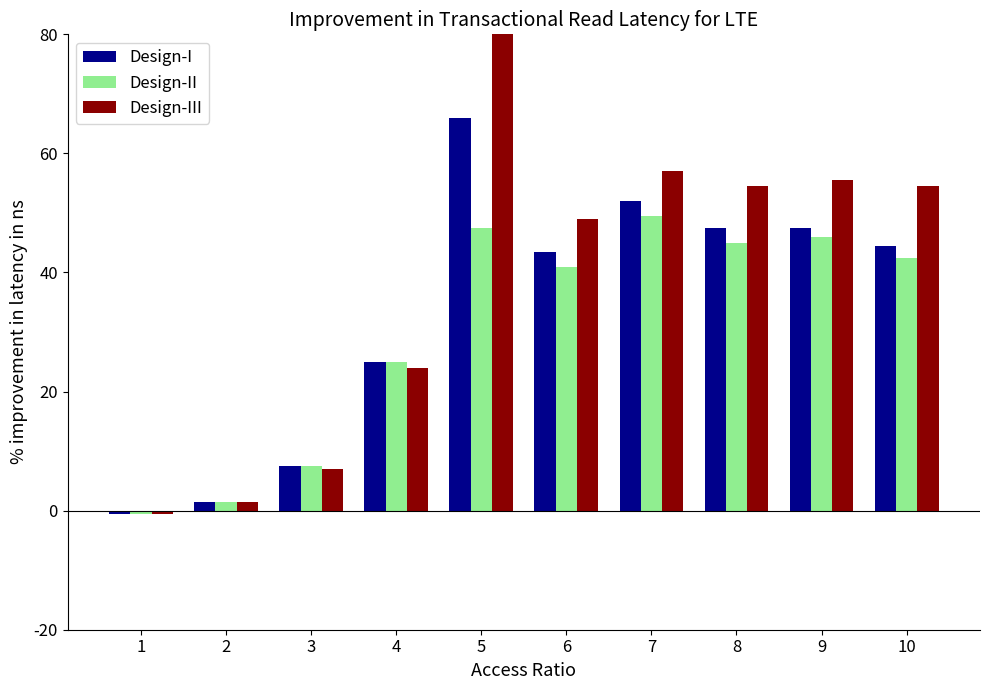

At which label does Design-II first exceed 42?

5